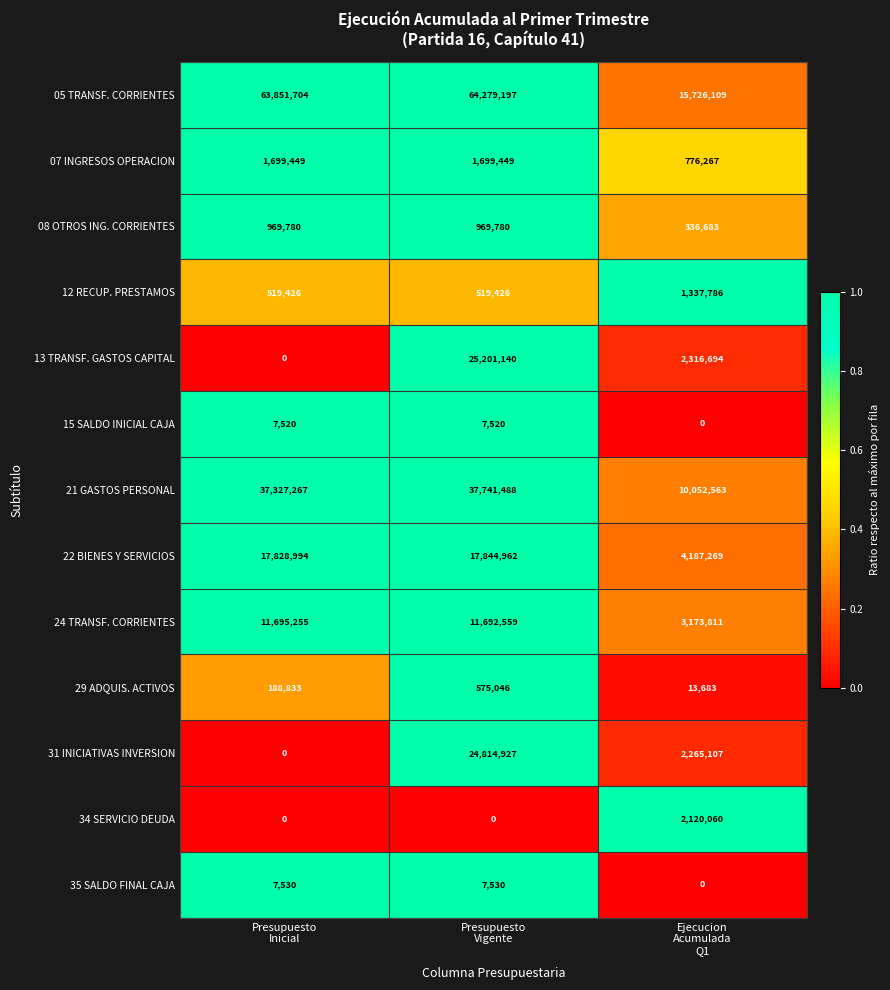

What is the maximum value shown in the chart?

64279197